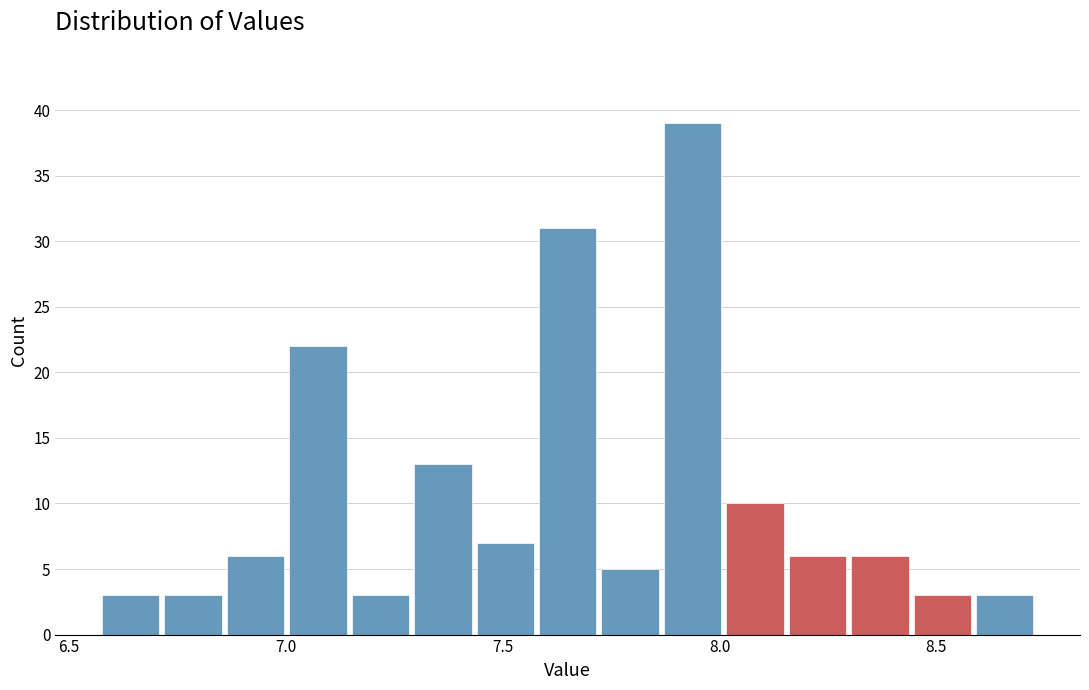

Read against the x-axis, roughly where is the centre of the tallest bar?

7.95